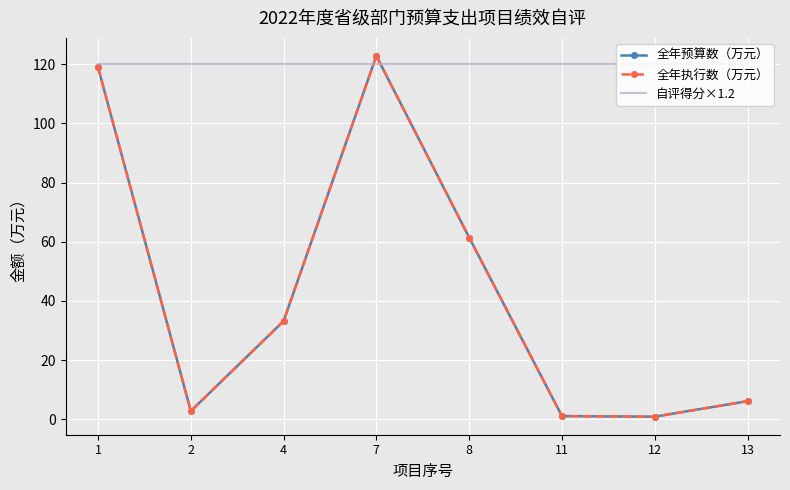

Which series has the largest total across all categories?

自评得分×1.2